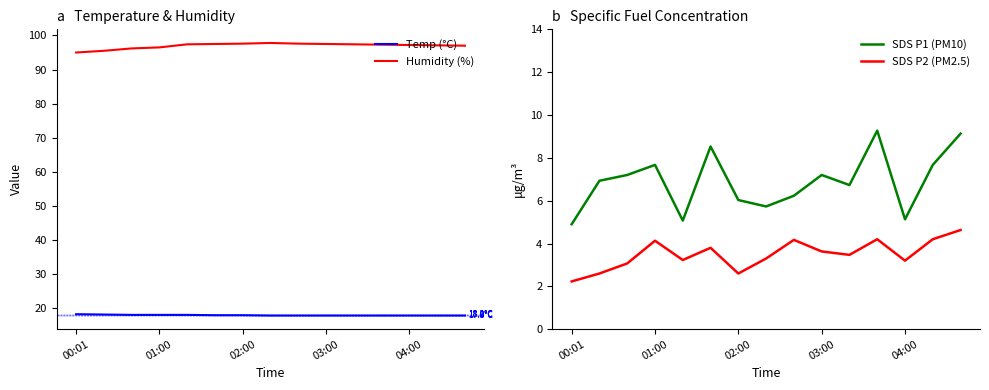

What is the maximum value for Humidity (%)?

97.8